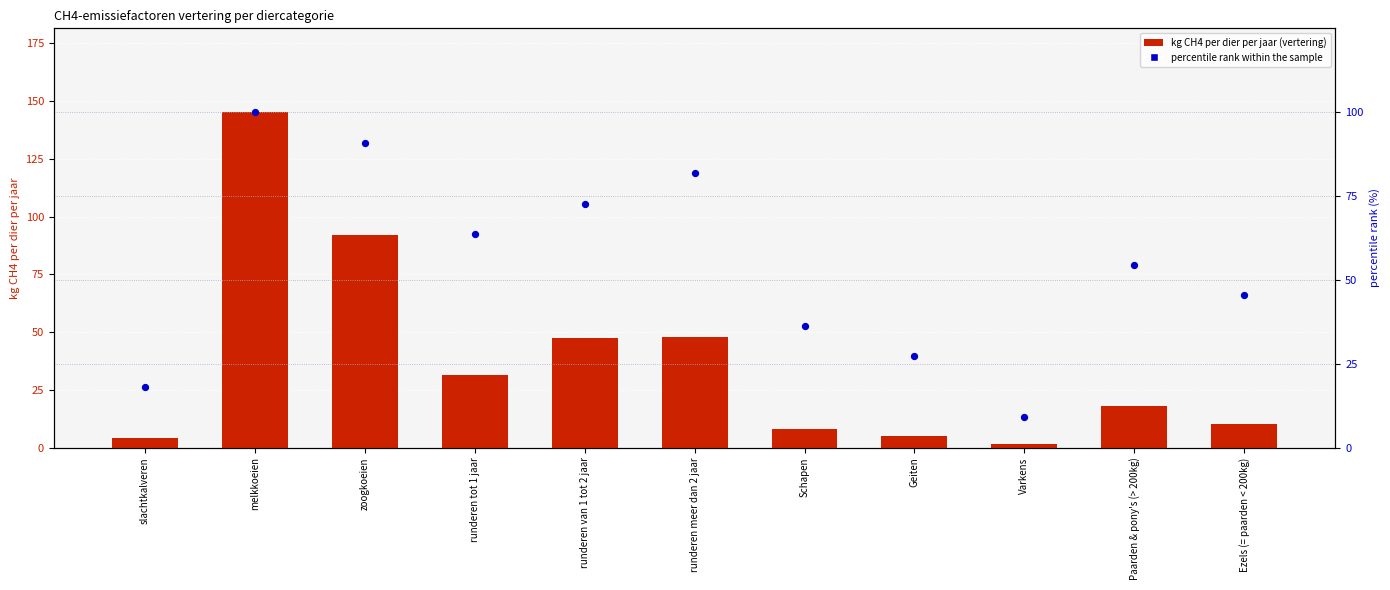

What is the total value across all series at runderen van 1 tot 2 jaar?

120.0